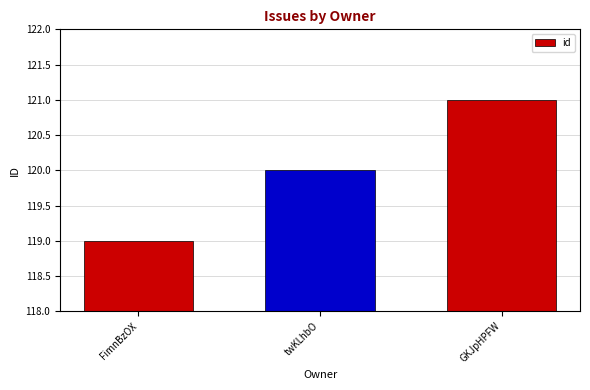

Is it true that the value at twKLhbO is 54?

False